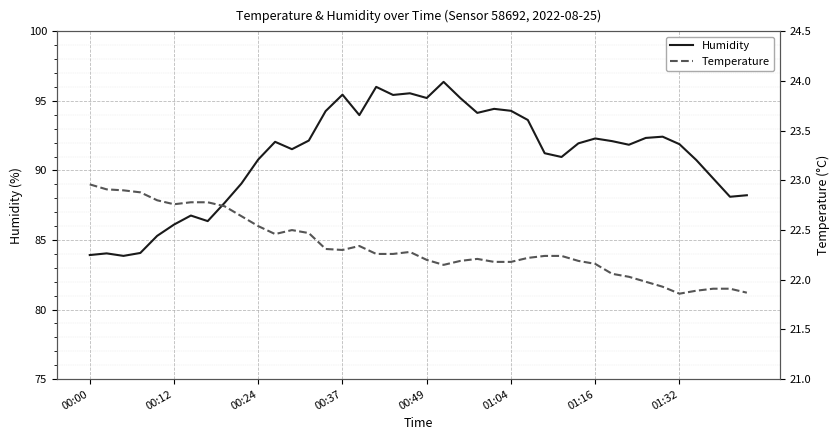

At which category does Temperature reach its first local peak?

12